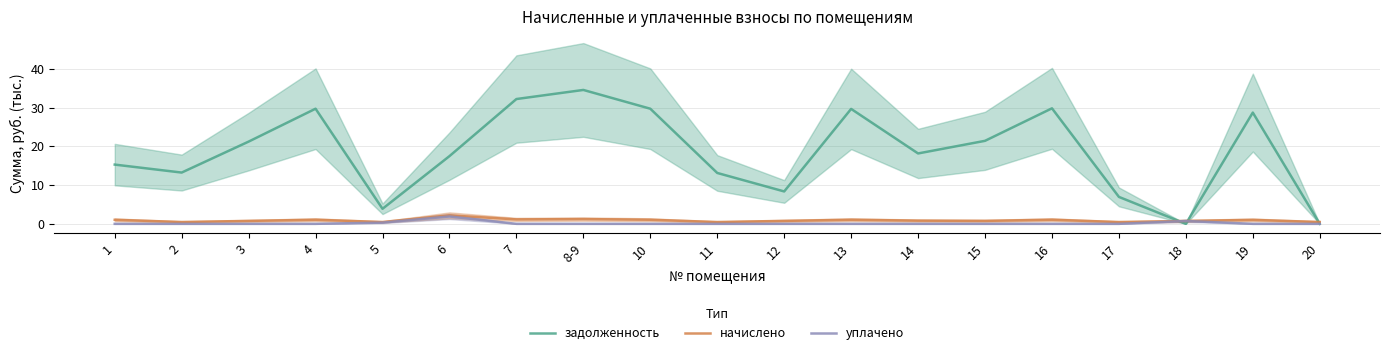

Rank the series by their maximum value, from lowest to highest.

уплачено, начислено, задолженность